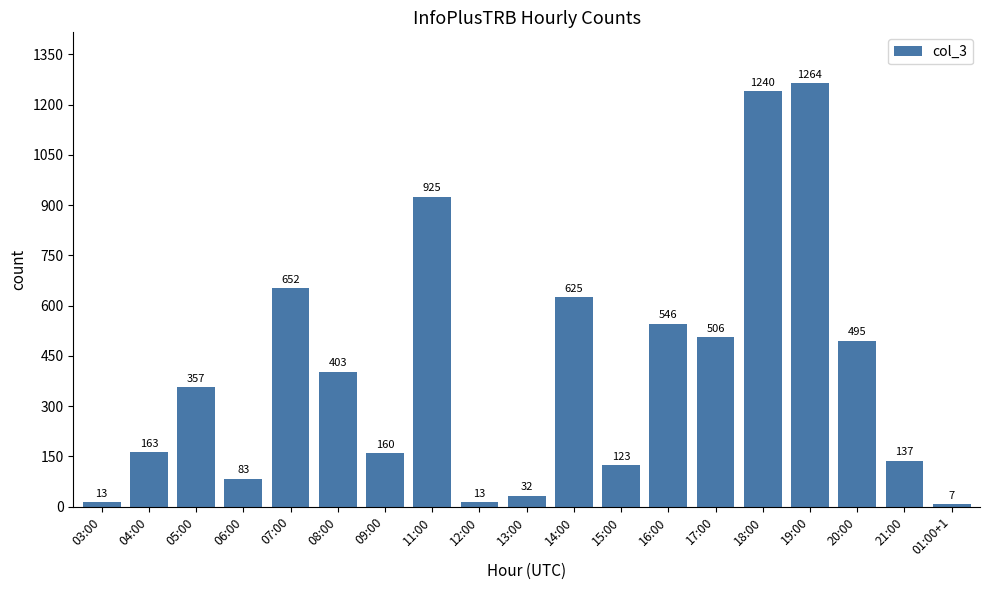

What is the label of the 3rd bar from the right?

20:00